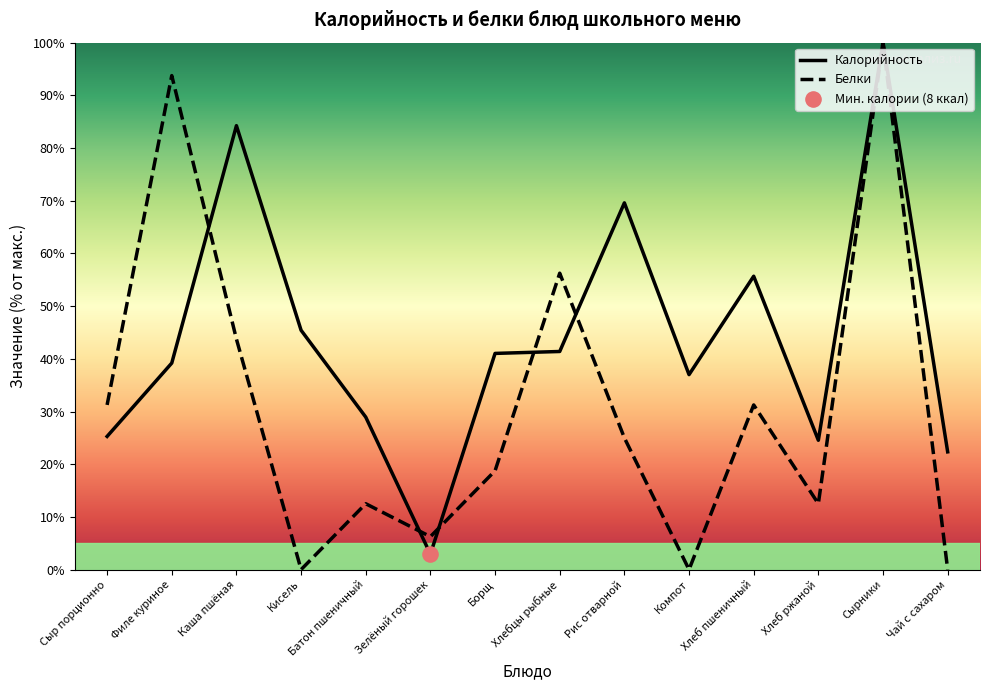

Which series reaches the minimum Y coordinate?

Белки